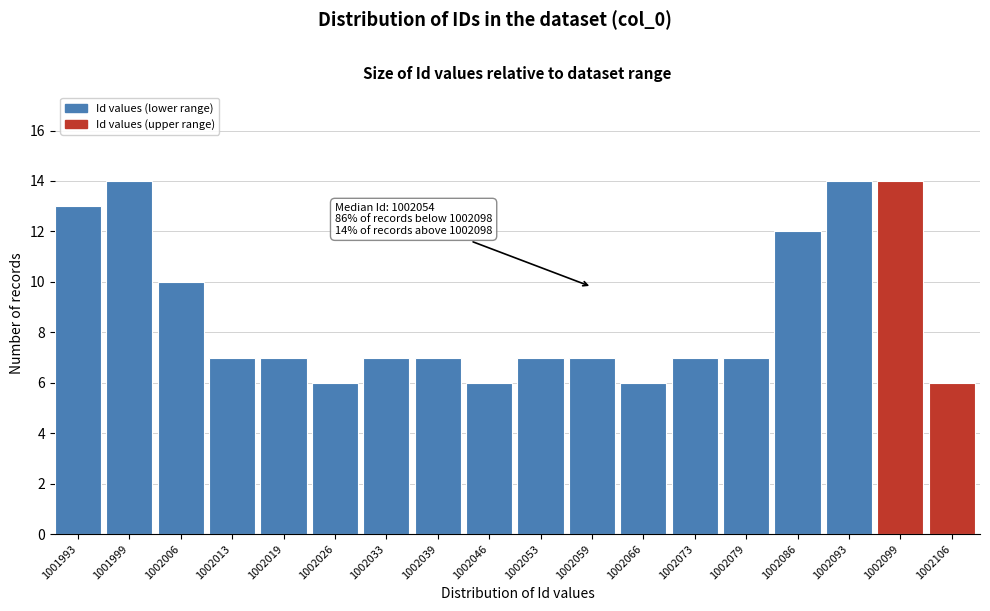

Reading left to right, extract all data points from this chart.

13	14	10	7	7	6	7	7	6	7	7	6	7	7	12	14	14	6